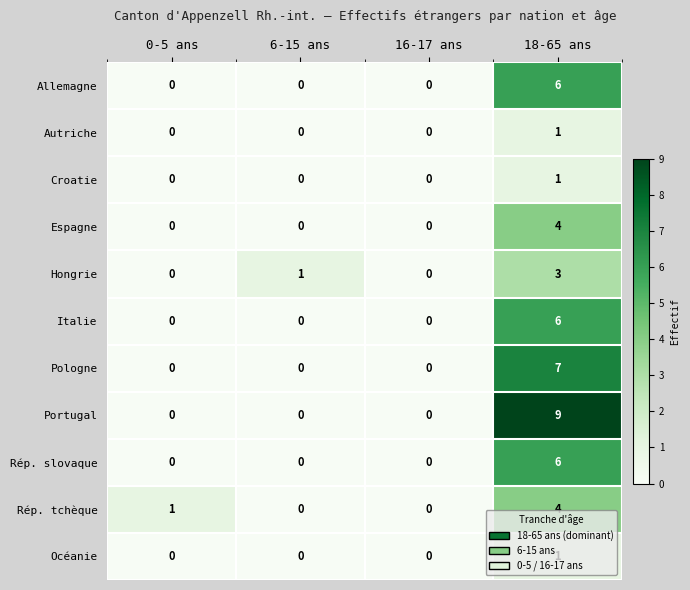

What is the maximum value for Allemagne?

6